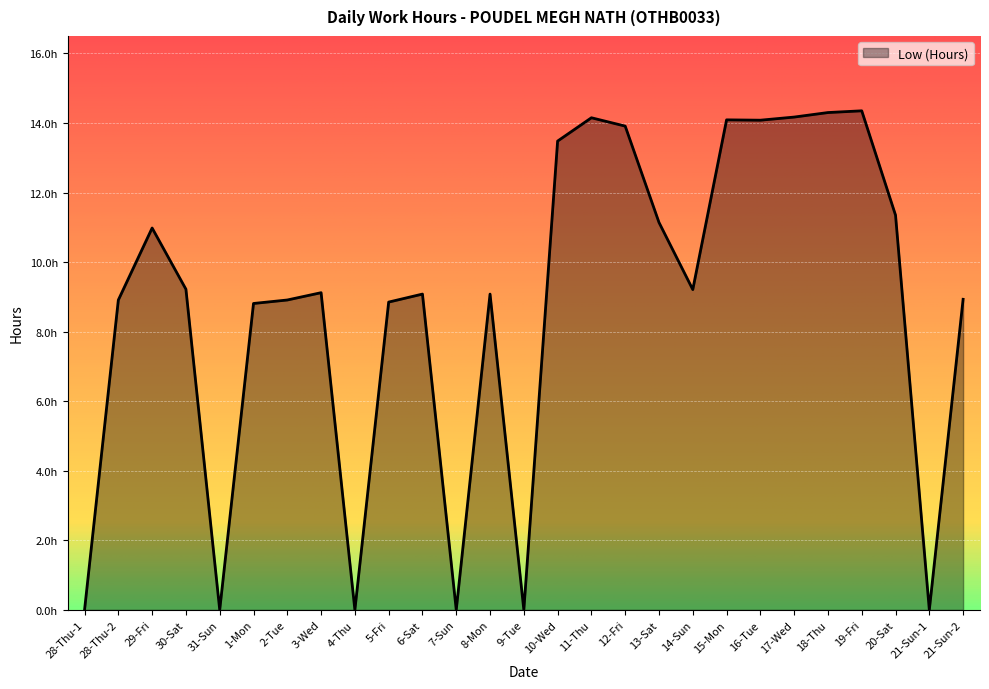

What is the change in value from 31-Sun to 2-Tue?

+8.9